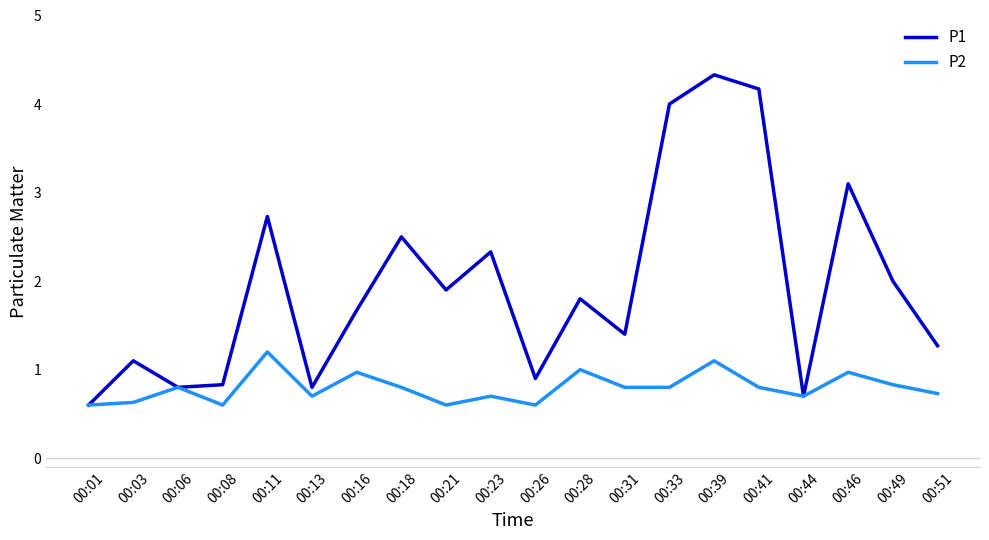

Rank the series by their average value, from lowest to highest.

P2, P1